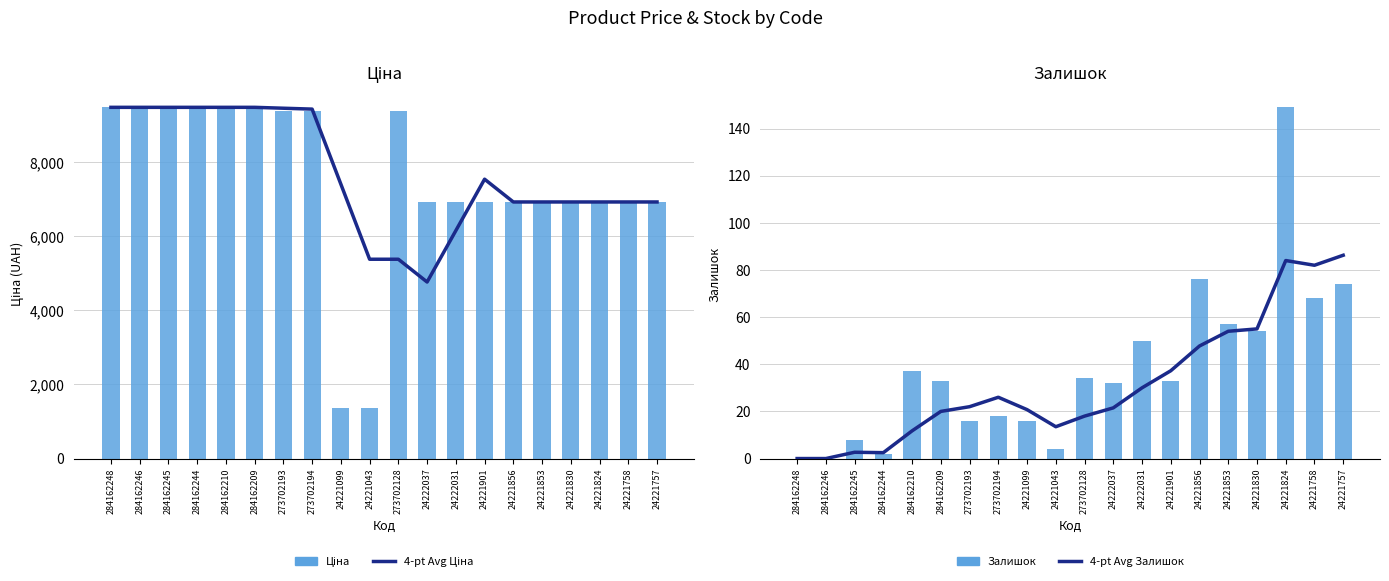

How many values in the Залишок series exceed 33?

9